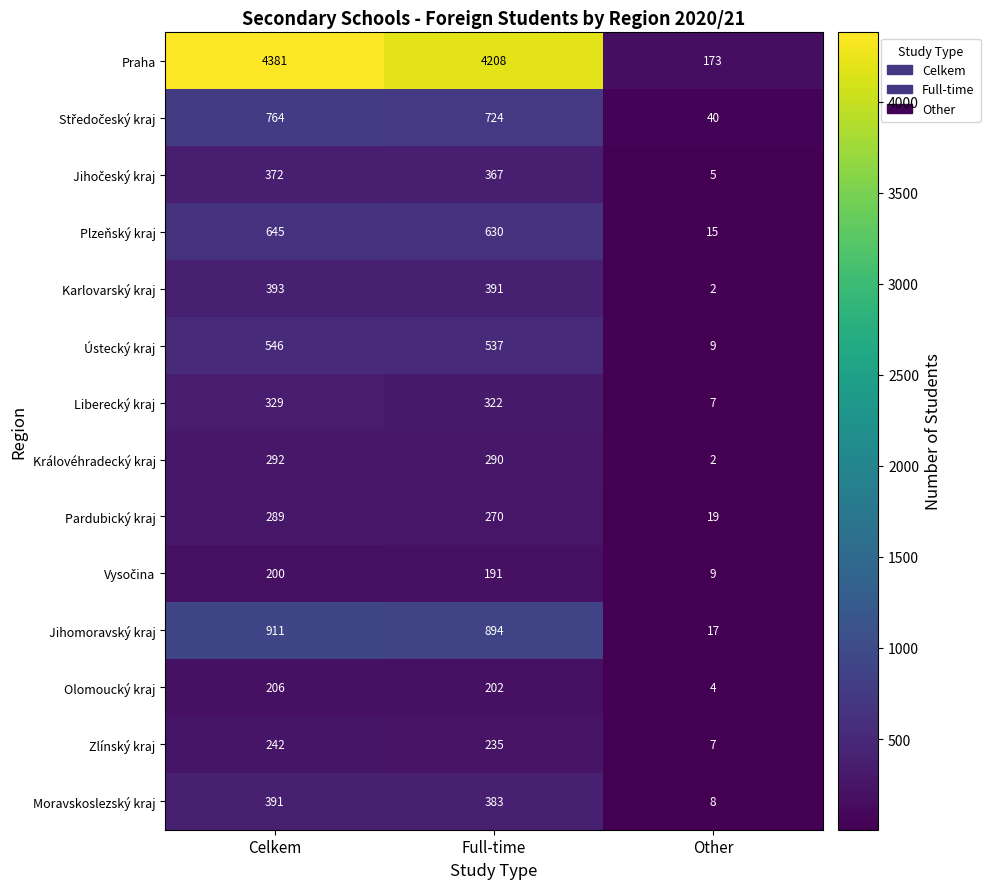

At which category does the chart reach its peak across all series?

Celkem